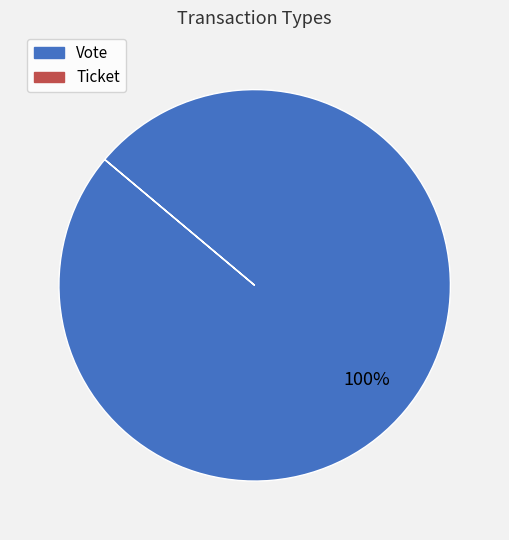

What percentage is the Vote slice, to the nearest percent?

100%